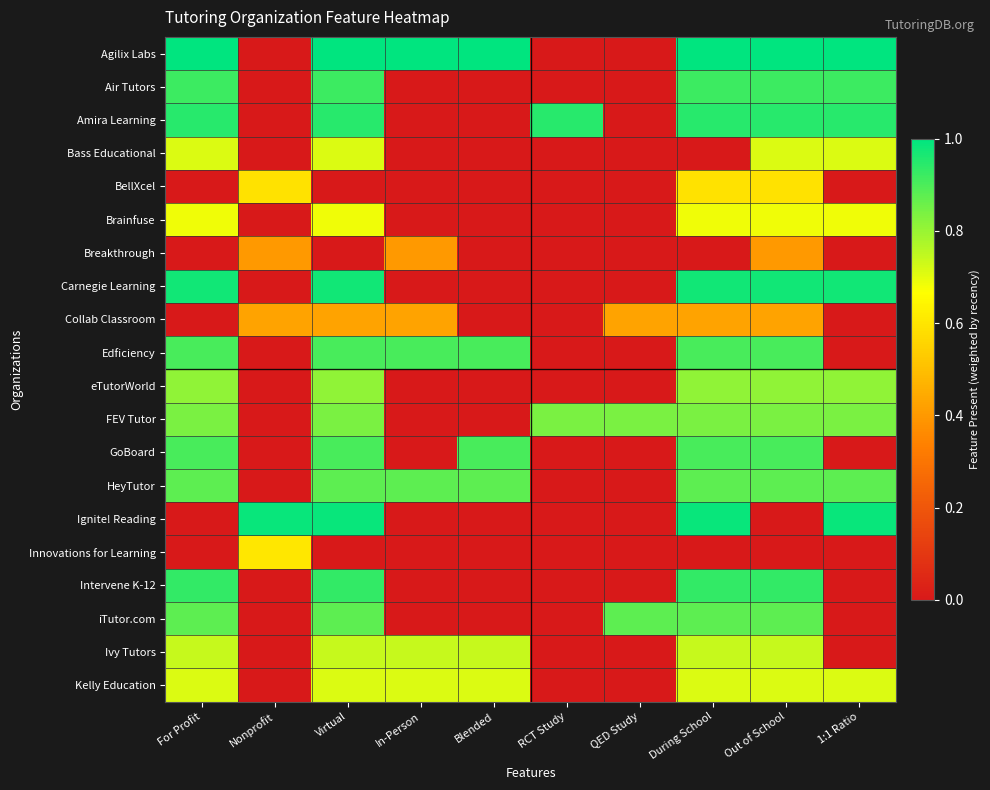

Reading left to right, extract all data points from this chart.

Agilix Labs: For Profit=1.0	Nonprofit=0.0	Virtual=1.0	In-Person=1.0	Blended=1.0	RCT Study=0.0	QED Study=0.0	During School=1.0	Out of School=1.0	1:1 Ratio=1.0
Air Tutors: For Profit=0.9	Nonprofit=0.0	Virtual=0.9	In-Person=0.0	Blended=0.0	RCT Study=0.0	QED Study=0.0	During School=0.9	Out of School=0.9	1:1 Ratio=0.9
Amira Learning: For Profit=0.9	Nonprofit=0.0	Virtual=0.9	In-Person=0.0	Blended=0.0	RCT Study=0.9	QED Study=0.0	During School=0.9	Out of School=0.9	1:1 Ratio=0.9
Bass Educational: For Profit=0.7	Nonprofit=0.0	Virtual=0.7	In-Person=0.0	Blended=0.0	RCT Study=0.0	QED Study=0.0	During School=0.0	Out of School=0.7	1:1 Ratio=0.7
BellXcel: For Profit=0.0	Nonprofit=0.6	Virtual=0.0	In-Person=0.0	Blended=0.0	RCT Study=0.0	QED Study=0.0	During School=0.6	Out of School=0.6	1:1 Ratio=0.0
Brainfuse: For Profit=0.7	Nonprofit=0.0	Virtual=0.7	In-Person=0.0	Blended=0.0	RCT Study=0.0	QED Study=0.0	During School=0.7	Out of School=0.7	1:1 Ratio=0.7
Breakthrough: For Profit=0.0	Nonprofit=0.4	Virtual=0.0	In-Person=0.4	Blended=0.0	RCT Study=0.0	QED Study=0.0	During School=0.0	Out of School=0.4	1:1 Ratio=0.0
Carnegie Learning: For Profit=1.0	Nonprofit=0.0	Virtual=1.0	In-Person=0.0	Blended=0.0	RCT Study=0.0	QED Study=0.0	During School=1.0	Out of School=1.0	1:1 Ratio=1.0
Collab Classroom: For Profit=0.0	Nonprofit=0.4	Virtual=0.4	In-Person=0.4	Blended=0.0	RCT Study=0.0	QED Study=0.4	During School=0.4	Out of School=0.4	1:1 Ratio=0.0
Edficiency: For Profit=0.9	Nonprofit=0.0	Virtual=0.9	In-Person=0.9	Blended=0.9	RCT Study=0.0	QED Study=0.0	During School=0.9	Out of School=0.9	1:1 Ratio=0.0
eTutorWorld: For Profit=0.8	Nonprofit=0.0	Virtual=0.8	In-Person=0.0	Blended=0.0	RCT Study=0.0	QED Study=0.0	During School=0.8	Out of School=0.8	1:1 Ratio=0.8
FEV Tutor: For Profit=0.8	Nonprofit=0.0	Virtual=0.8	In-Person=0.0	Blended=0.0	RCT Study=0.8	QED Study=0.8	During School=0.8	Out of School=0.8	1:1 Ratio=0.8
GoBoard: For Profit=0.9	Nonprofit=0.0	Virtual=0.9	In-Person=0.0	Blended=0.9	RCT Study=0.0	QED Study=0.0	During School=0.9	Out of School=0.9	1:1 Ratio=0.0
HeyTutor: For Profit=0.9	Nonprofit=0.0	Virtual=0.9	In-Person=0.9	Blended=0.9	RCT Study=0.0	QED Study=0.0	During School=0.9	Out of School=0.9	1:1 Ratio=0.9
Ignite! Reading: For Profit=0.0	Nonprofit=1.0	Virtual=1.0	In-Person=0.0	Blended=0.0	RCT Study=0.0	QED Study=0.0	During School=1.0	Out of School=0.0	1:1 Ratio=1.0
Innovations for Learning: For Profit=0.0	Nonprofit=0.6	Virtual=0.0	In-Person=0.0	Blended=0.0	RCT Study=0.0	QED Study=0.0	During School=0.0	Out of School=0.0	1:1 Ratio=0.0
Intervene K-12: For Profit=0.9	Nonprofit=0.0	Virtual=0.9	In-Person=0.0	Blended=0.0	RCT Study=0.0	QED Study=0.0	During School=0.9	Out of School=0.9	1:1 Ratio=0.0
iTutor.com: For Profit=0.9	Nonprofit=0.0	Virtual=0.9	In-Person=0.0	Blended=0.0	RCT Study=0.0	QED Study=0.9	During School=0.9	Out of School=0.9	1:1 Ratio=0.0
Ivy Tutors: For Profit=0.7	Nonprofit=0.0	Virtual=0.7	In-Person=0.7	Blended=0.7	RCT Study=0.0	QED Study=0.0	During School=0.7	Out of School=0.7	1:1 Ratio=0.0
Kelly Education: For Profit=0.7	Nonprofit=0.0	Virtual=0.7	In-Person=0.7	Blended=0.7	RCT Study=0.0	QED Study=0.0	During School=0.7	Out of School=0.7	1:1 Ratio=0.7